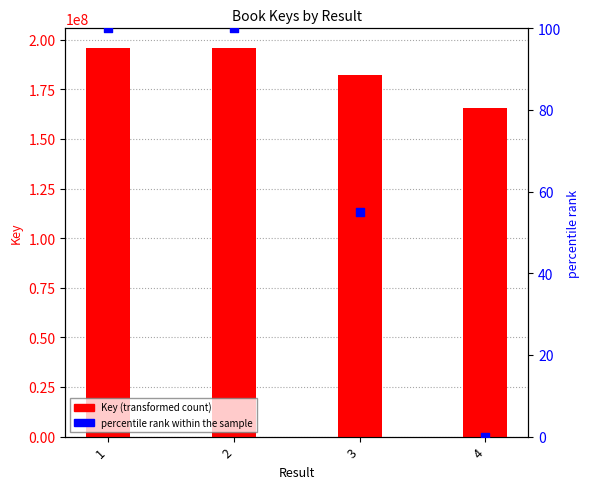

Which series has the widest spread of Y values?

Key (transformed count)